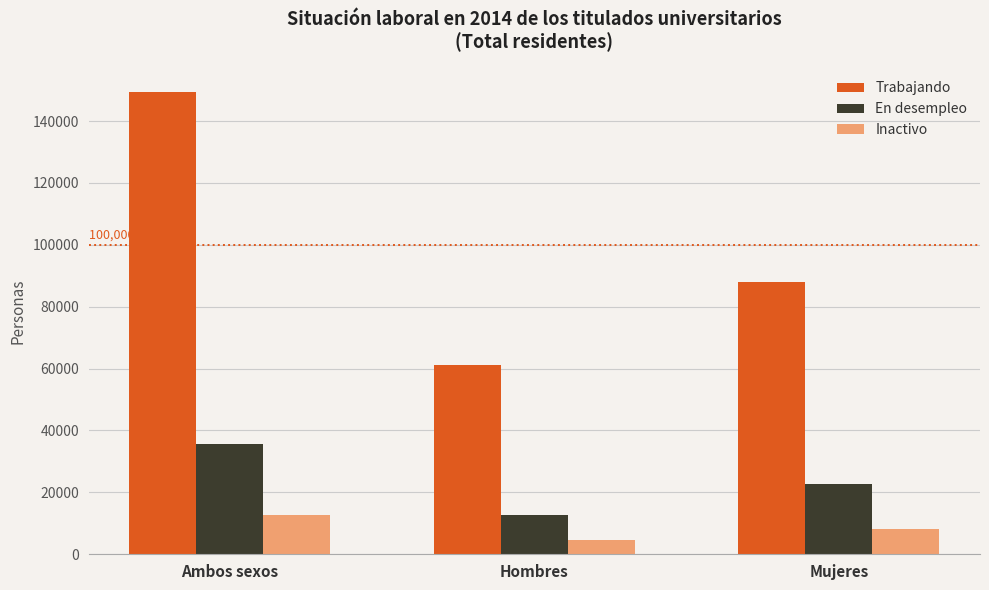

Reading left to right, transcribe all the data shown in this chart.

Trabajando: 149395	61309	88086
En desempleo: 35530	12747	22782
Inactivo: 12610	4580	8030